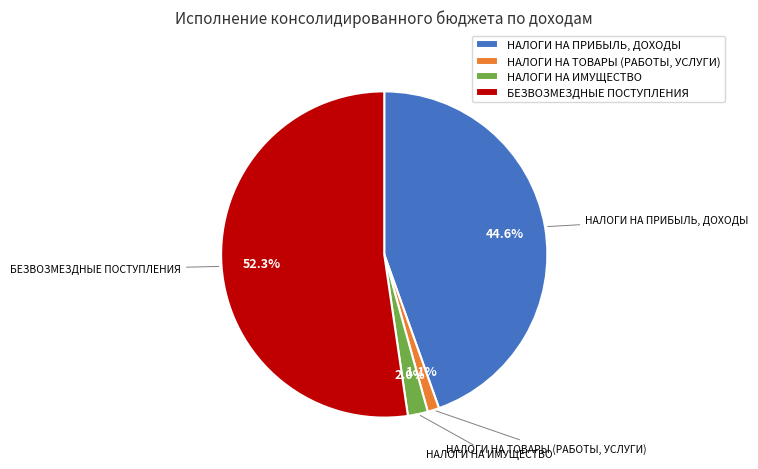

To the nearest percent, what is the combined percentage of БЕЗВОЗМЕЗДНЫЕ ПОСТУПЛЕНИЯ and НАЛОГИ НА ТОВАРЫ (РАБОТЫ, УСЛУГИ)?

53%